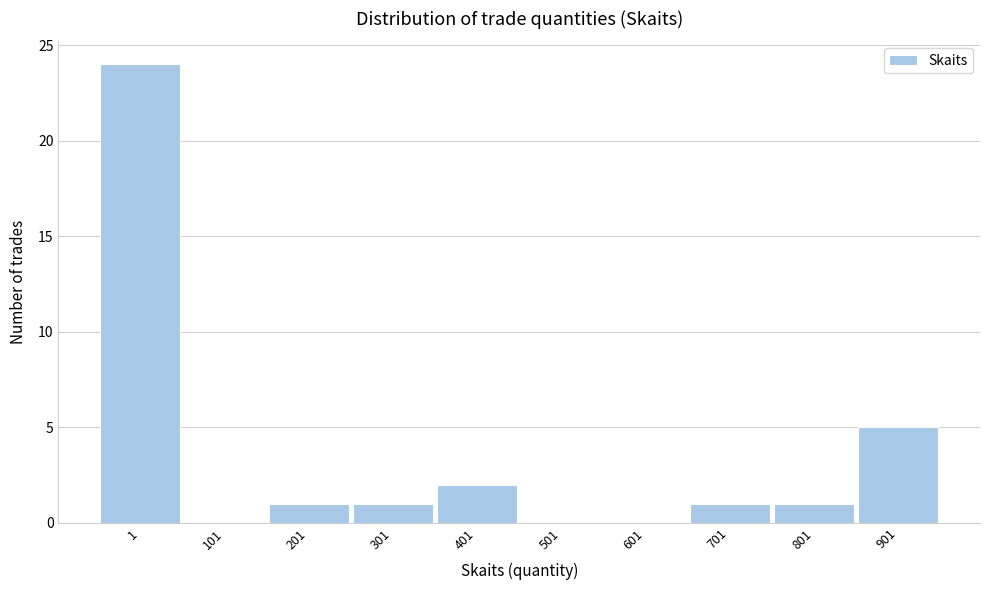

Reading right to left, extract all data points from this chart.

901=5	801=1	701=1	601=0	501=0	401=2	301=1	201=1	101=0	1=24